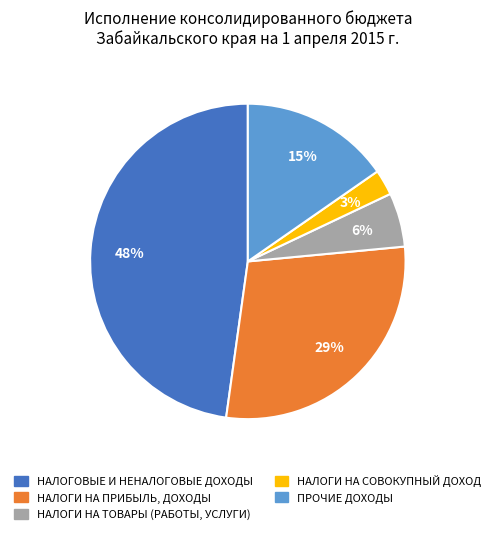

Does any single category account for the majority?

No